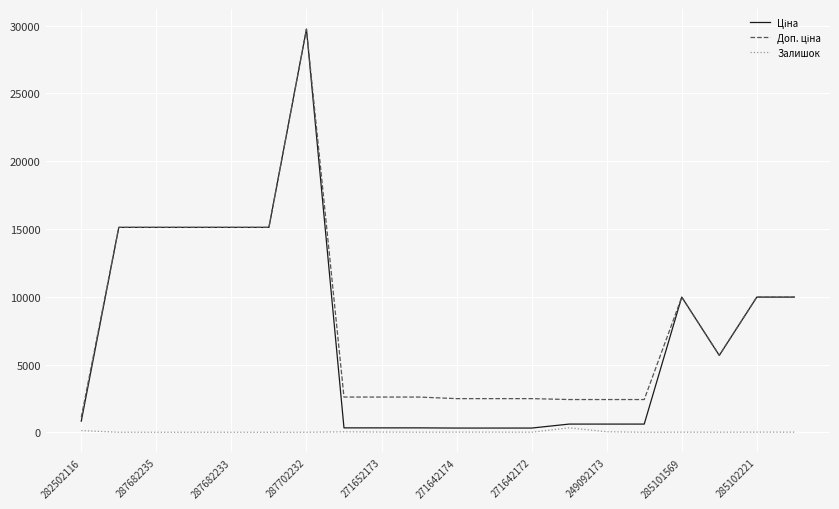

At which category is the sum across all series the highest?

287702232